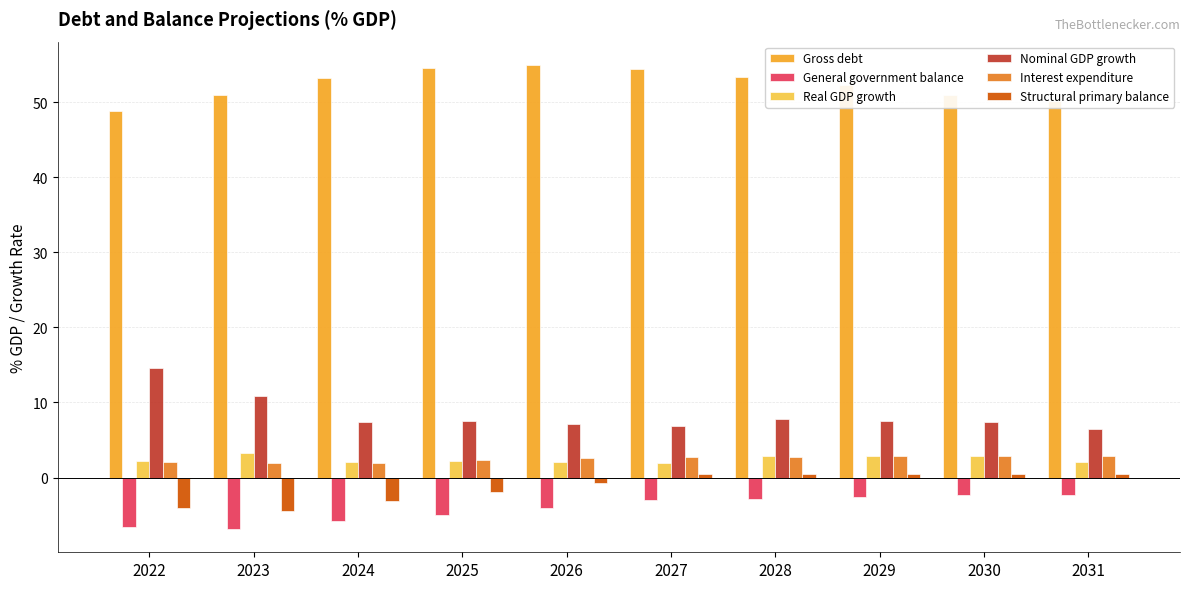

How many bars are there in each group?

6